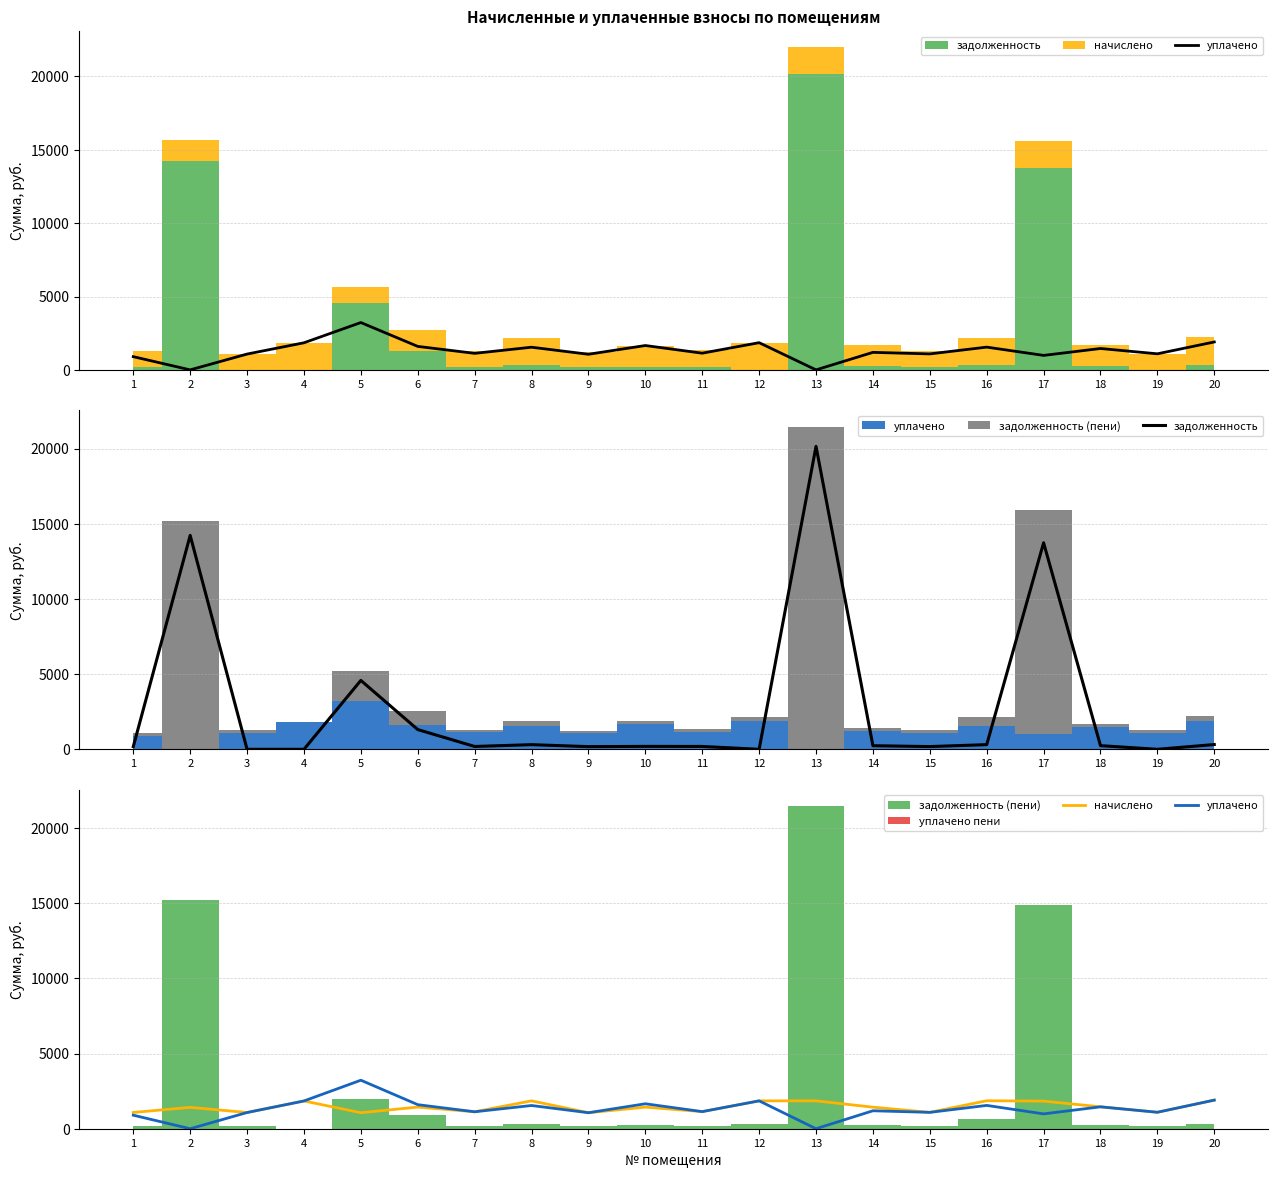

At which label does задолженность reach its minimum?

3